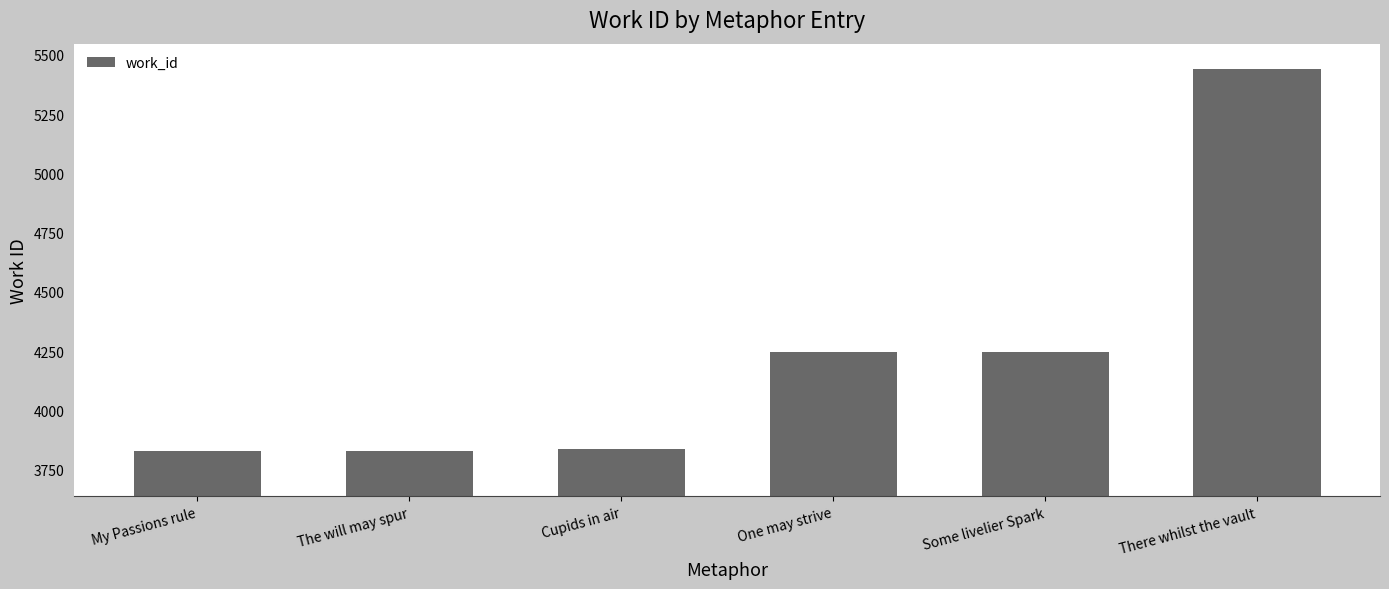

What is the sum of the values at One may strive and The will may spur?

8074